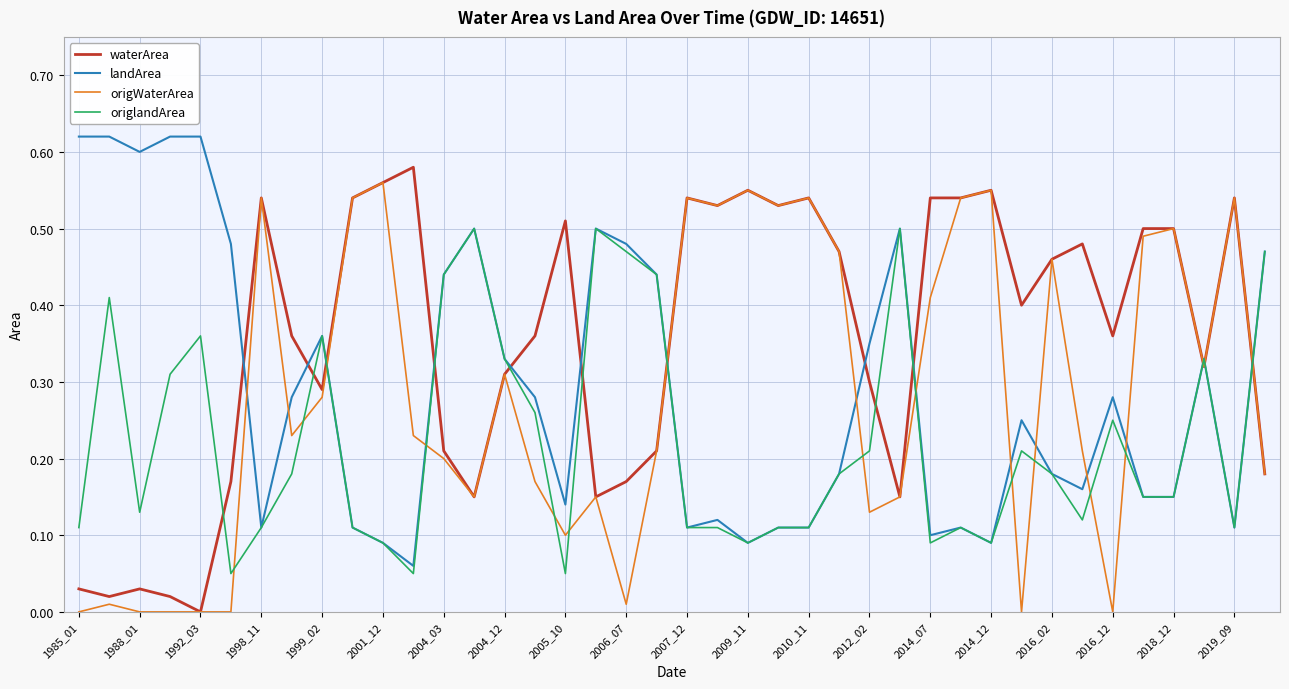

Which series ends up on top after the final intersection of landArea and origWaterArea?

landArea